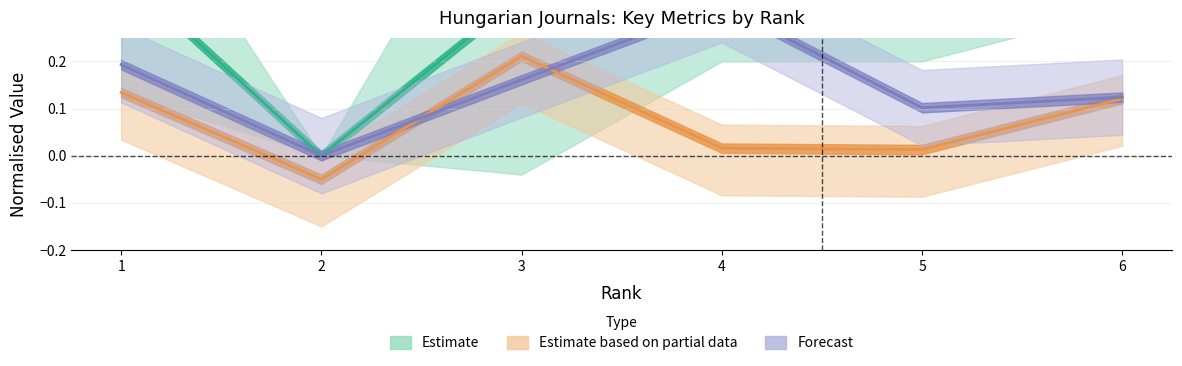

Where is the first local minimum for Total Refs.?

2